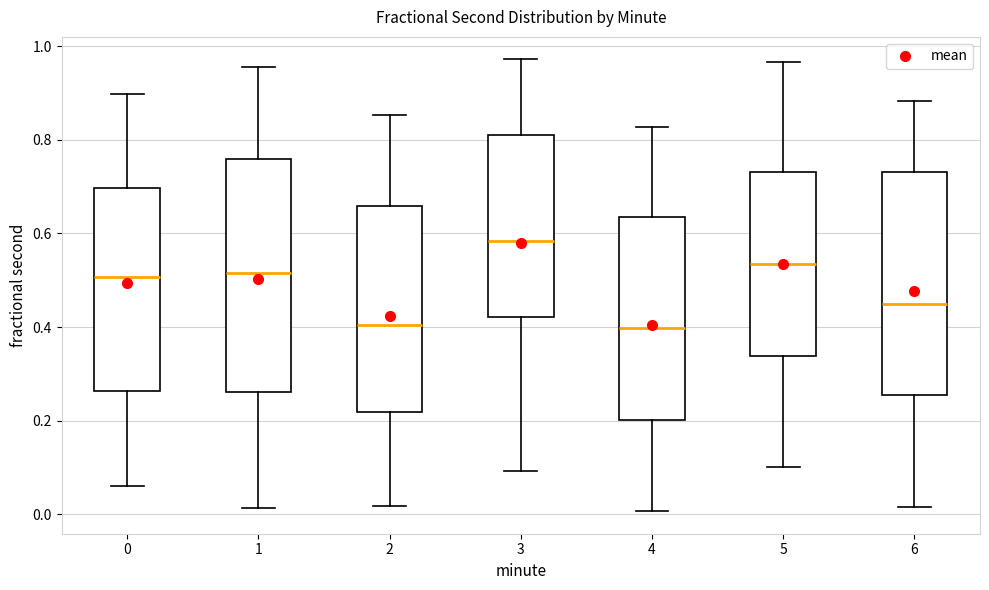

Reading left to right, read every box against the y-axis: the position of its median line, the range the box covers, and the ends of its whiskers. The values are not printed on the chart, so give them approximately, as read against the axis.

0: median 0.50, box 0.26 to 0.70, whiskers 0.06 to 0.90
1: median 0.52, box 0.26 to 0.76, whiskers 0.02 to 0.96
2: median 0.40, box 0.22 to 0.66, whiskers 0.02 to 0.86
3: median 0.58, box 0.42 to 0.80, whiskers 0.10 to 0.98
4: median 0.40, box 0.20 to 0.64, whiskers 0.00 to 0.82
5: median 0.54, box 0.34 to 0.74, whiskers 0.10 to 0.96
6: median 0.46, box 0.26 to 0.74, whiskers 0.02 to 0.88